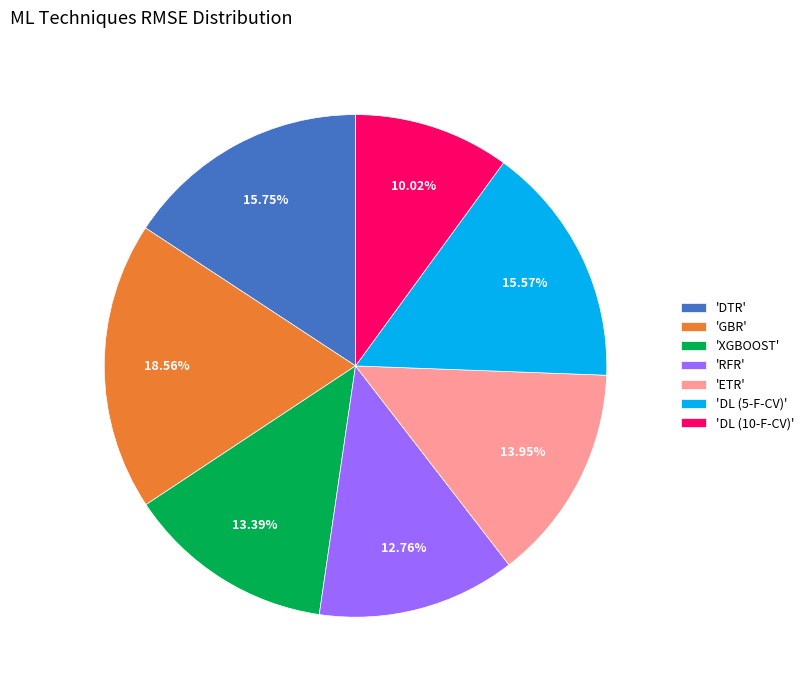

How many segments does this pie chart have?

7